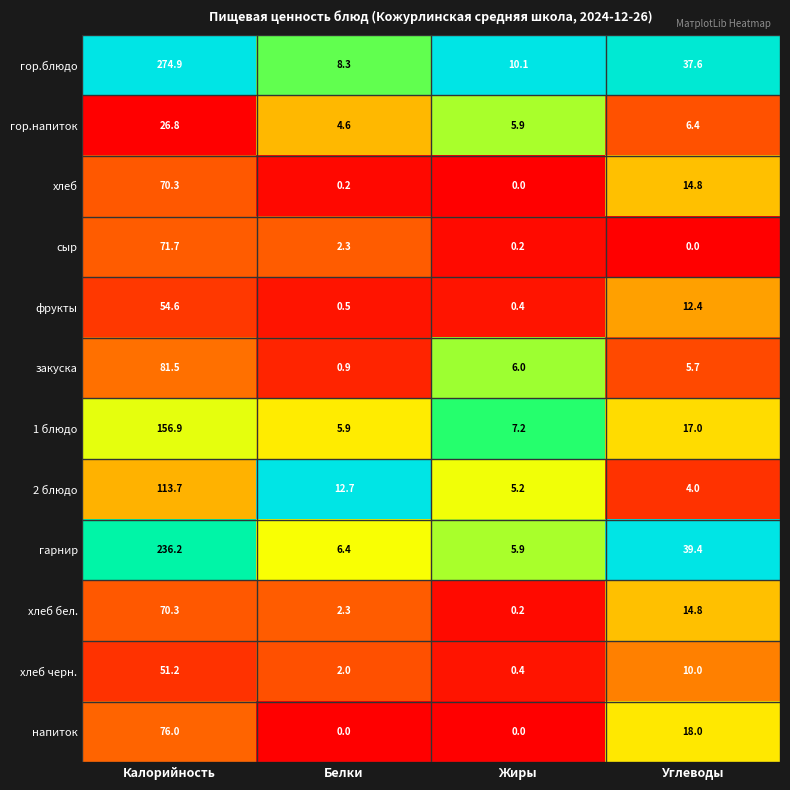

Rank the categories by фрукты value from highest to lowest.

Калорийность, Углеводы, Белки, Жиры